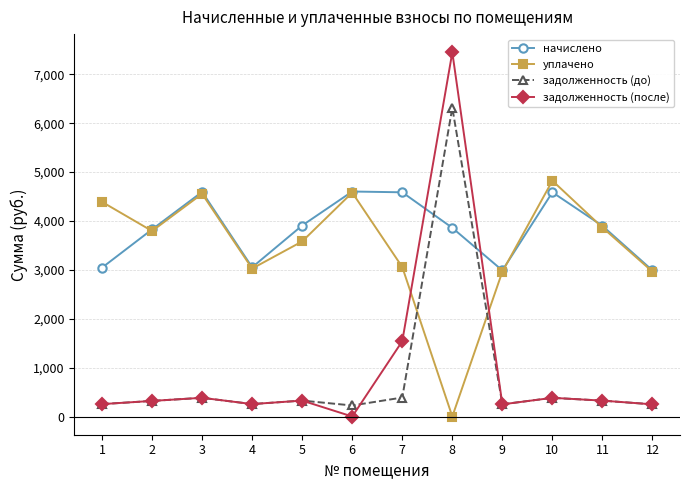

List the series in order of their peak value, lowest first.

начислено, уплачено, задолженность (до), задолженность (после)